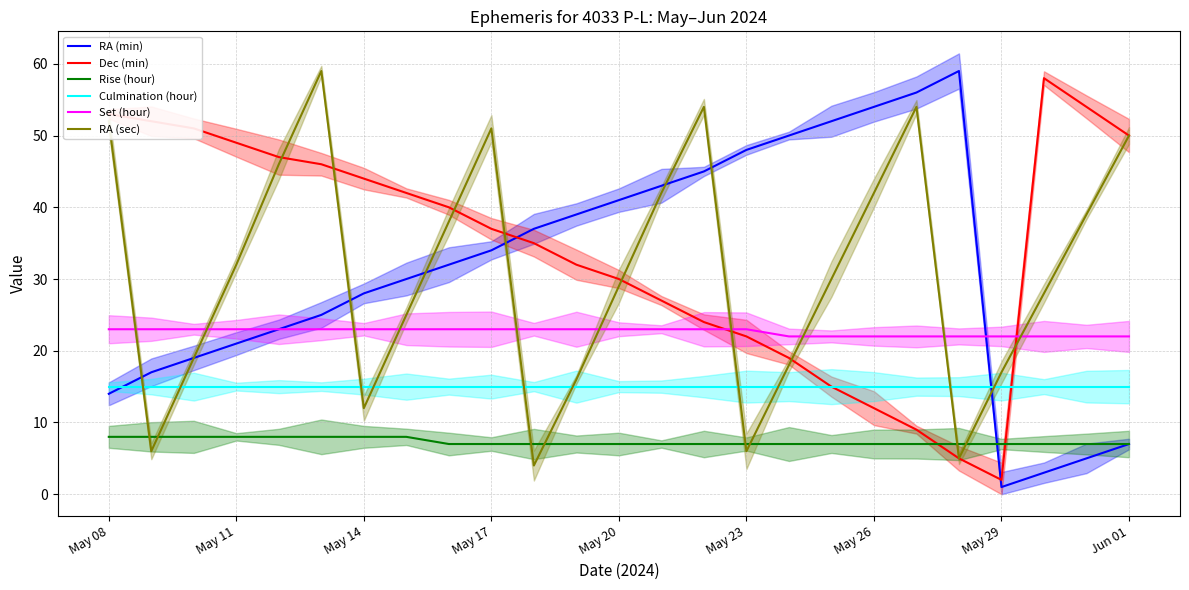

Between 12 and 15, which series saw the biggest shift?

RA (sec)